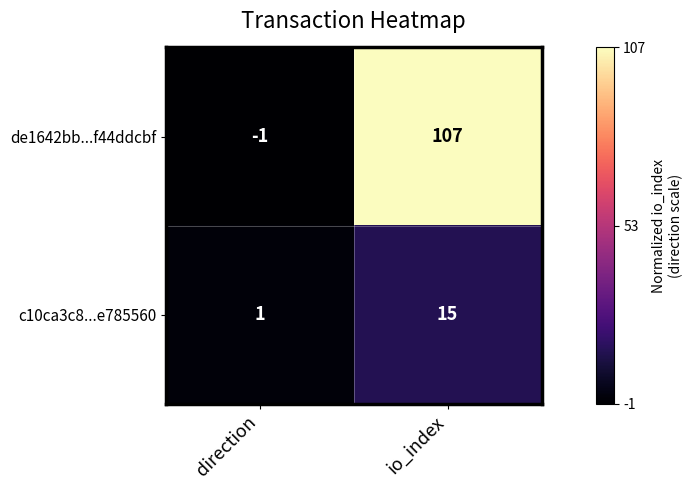

List the series in order of their peak value, highest first.

de1642bb...f44ddcbf, c10ca3c8...e785560